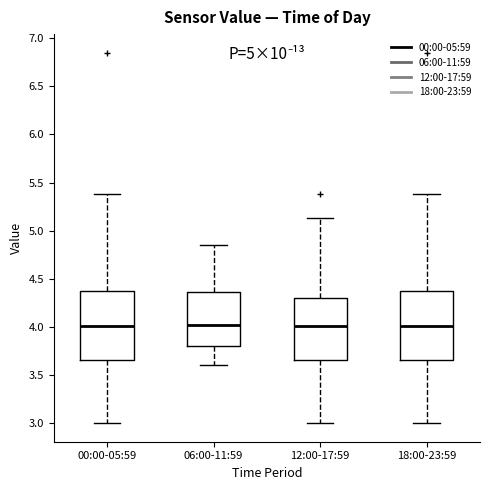

Reading left to right, read every box against the y-axis: the position of its median line, the range the box covers, and the ends of its whiskers. The values are not printed on the chart, so give them approximately, as read against the axis.

00:00-05:59: median 4.00, box 3.65 to 4.35, whiskers 3.00 to 5.40
06:00-11:59: median 4.05, box 3.80 to 4.35, whiskers 3.60 to 4.85
12:00-17:59: median 4.00, box 3.65 to 4.30, whiskers 3.00 to 5.15
18:00-23:59: median 4.00, box 3.65 to 4.35, whiskers 3.00 to 5.40